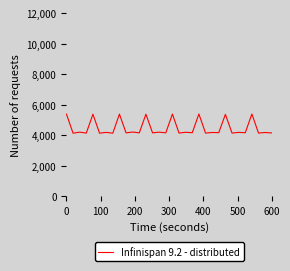

What is the greatest value displayed?

5394.0